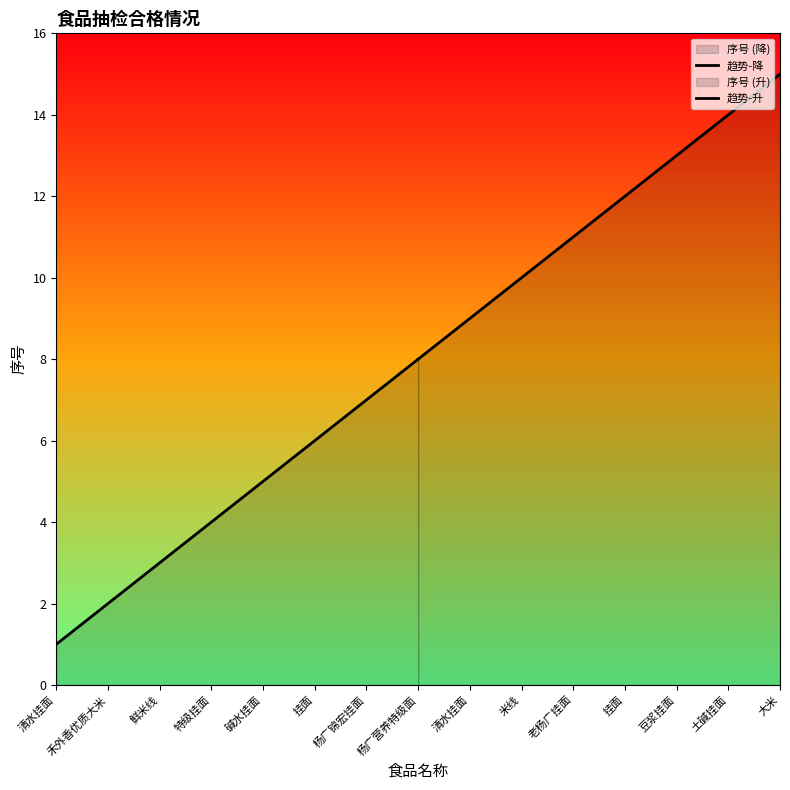

What is the label of the 8th point from the left?

杨广营养特级面